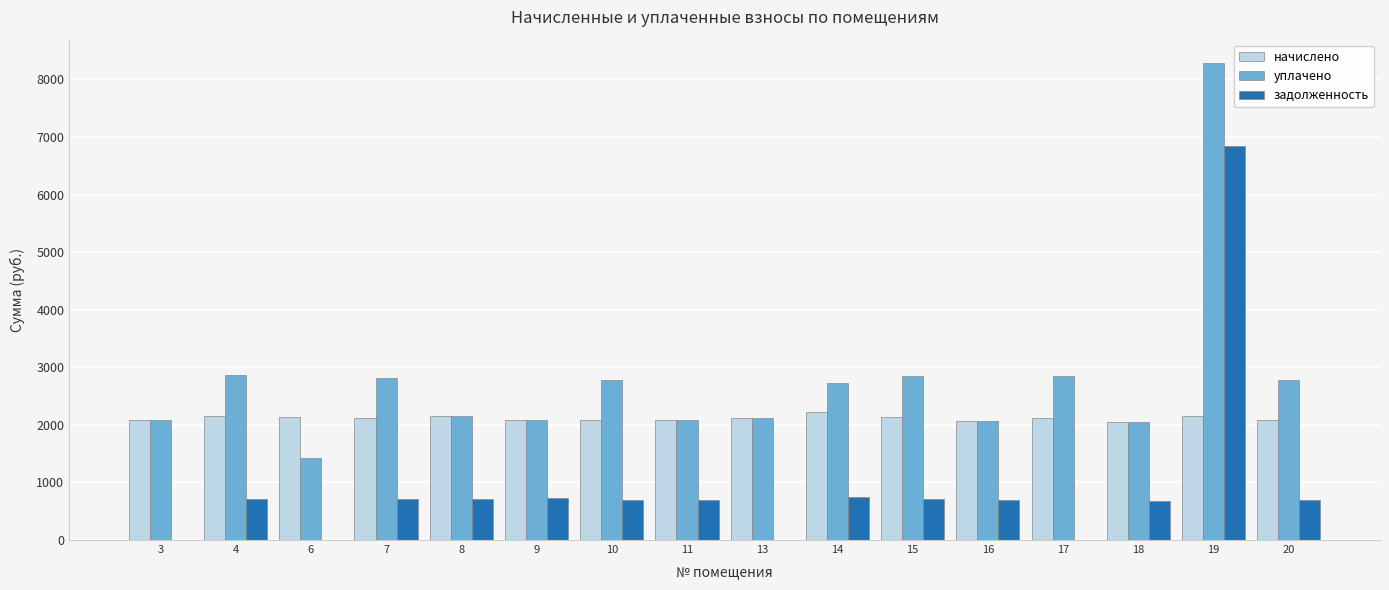

At which category is the sum across all series the highest?

19